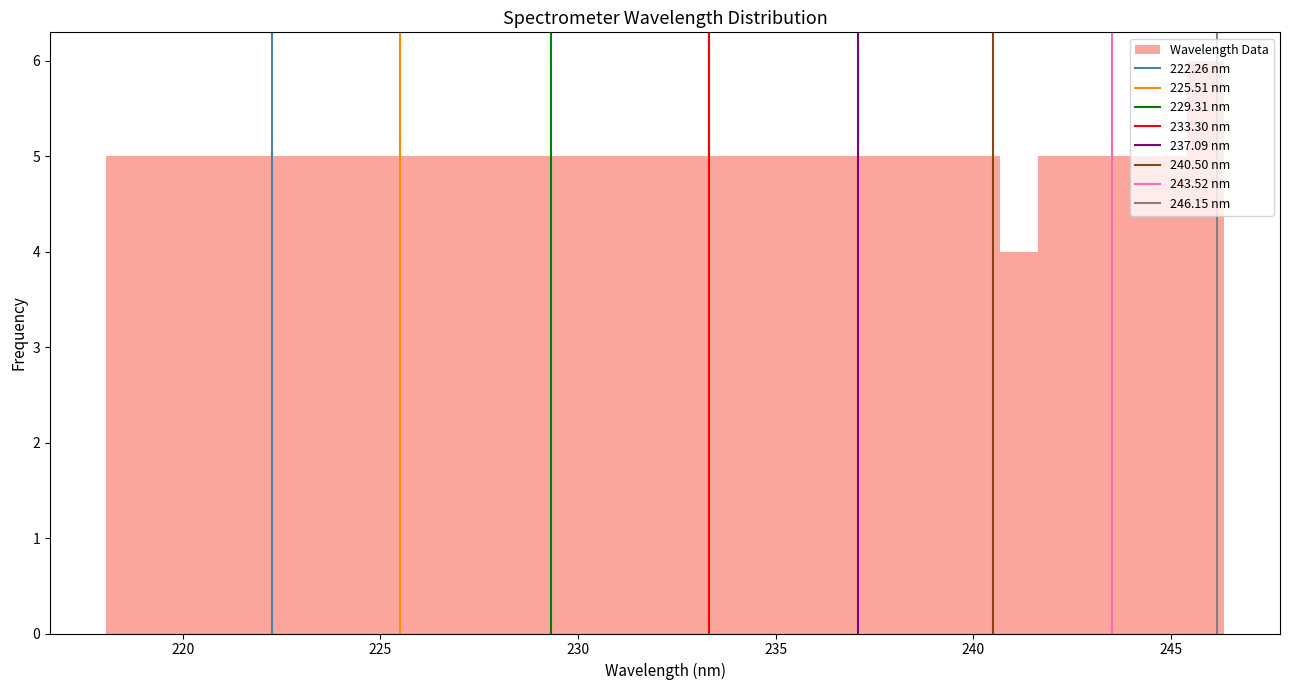

Read against the x-axis, roughly where is the centre of the tallest bar?

246.0